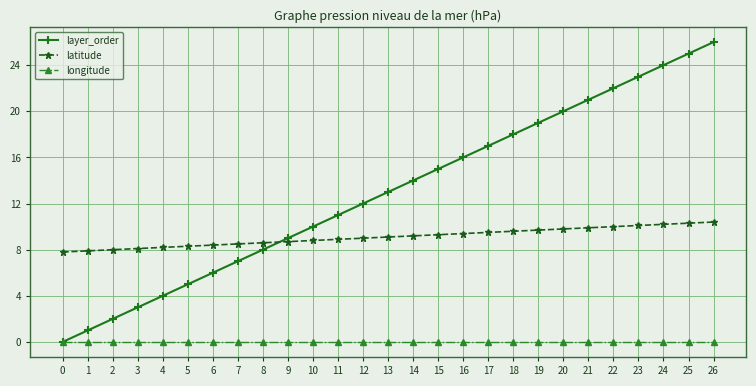

What is the value of the layer_order point at the 21st from the left?

20.0